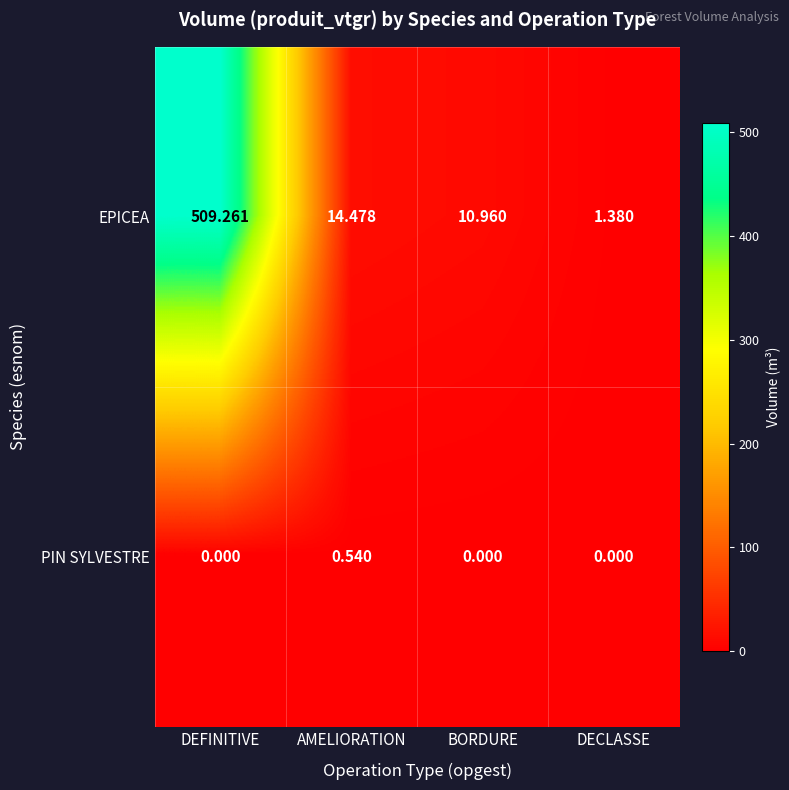

Which series has the largest range (max minus min)?

EPICEA